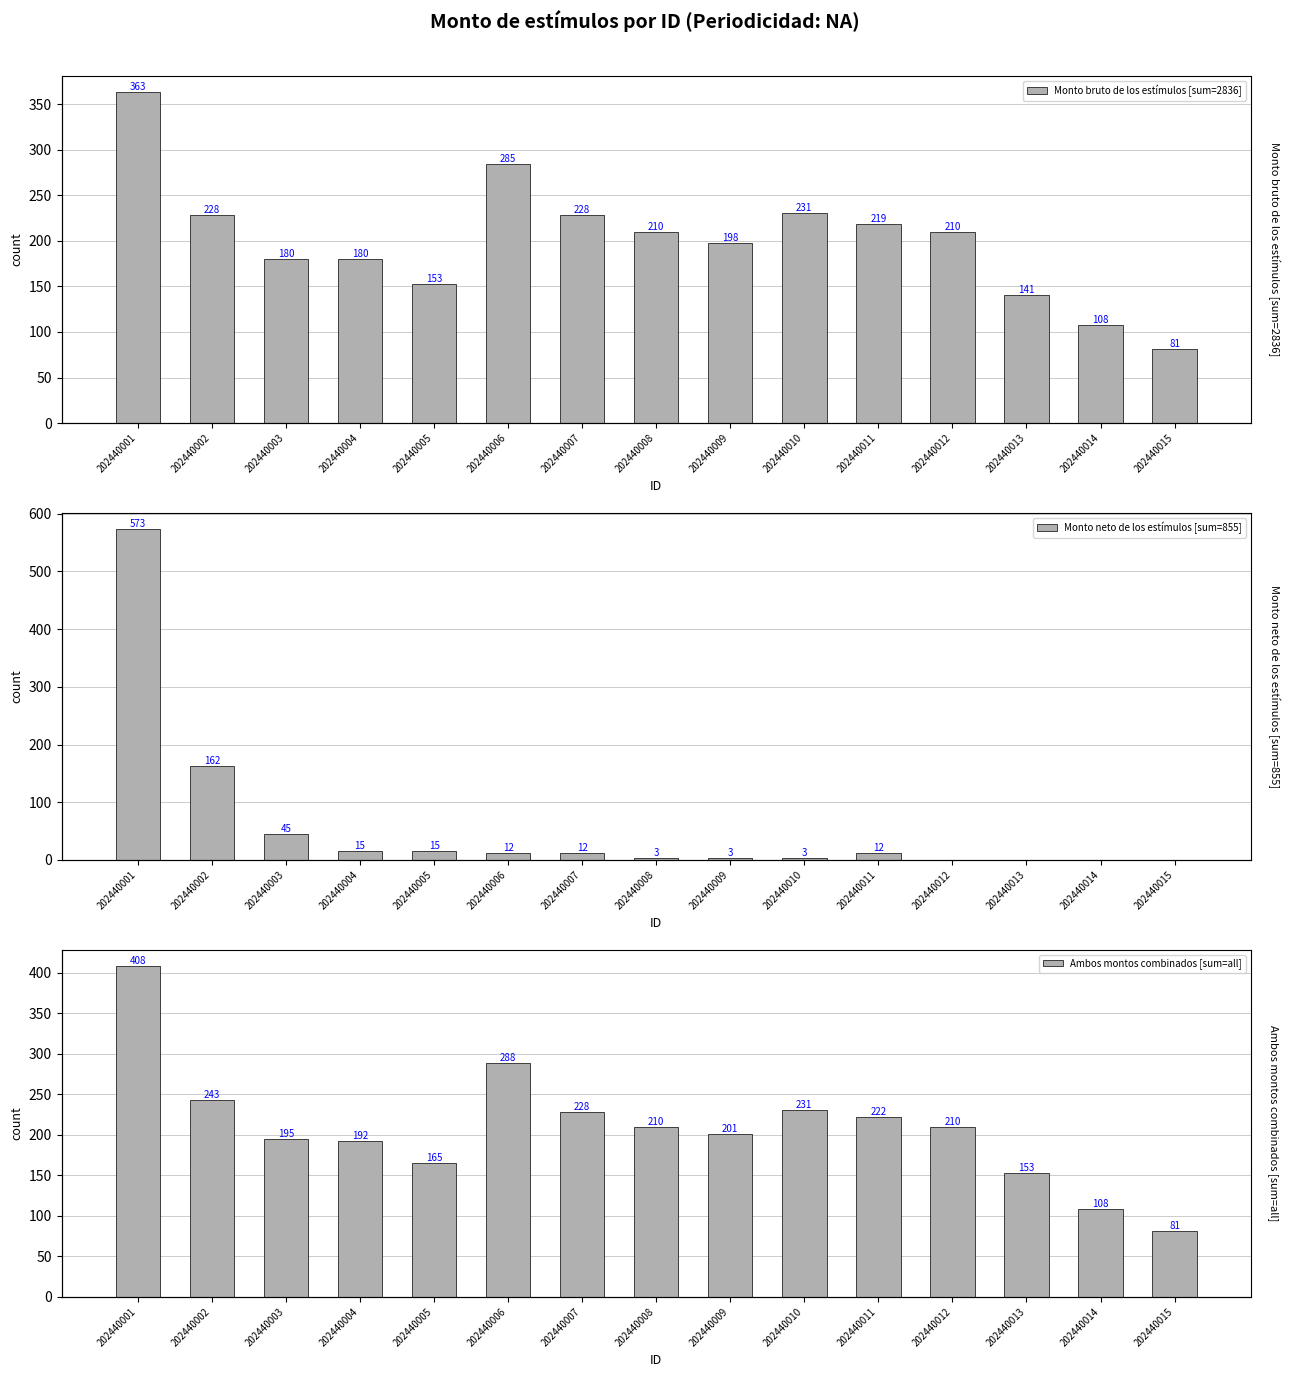

Reading right to left, list all the values displayed in this chart.

Monto bruto de los estímulos [sum=2836]: 81	108	141	210	219	231	198	210	228	285	153	180	180	228	363
Monto neto de los estímulos [sum=855]: 0	0	0	0	12	3	3	3	12	12	15	15	45	162	573
Ambos montos combinados [sum=all]: 81	108	153	210	222	231	201	210	228	288	165	192	195	243	408